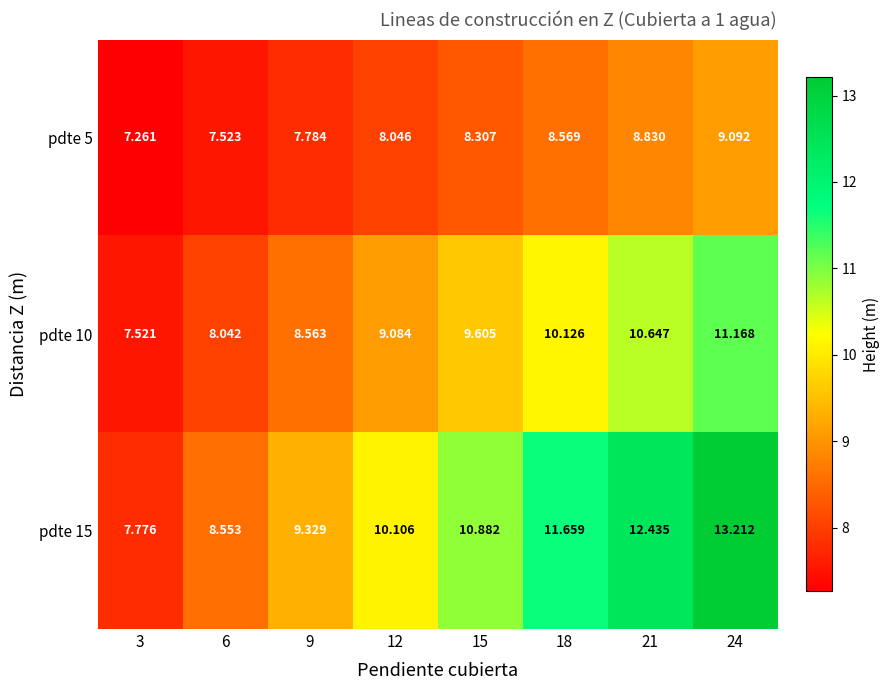

Rank the series by their maximum value, from lowest to highest.

pdte 5, pdte 10, pdte 15